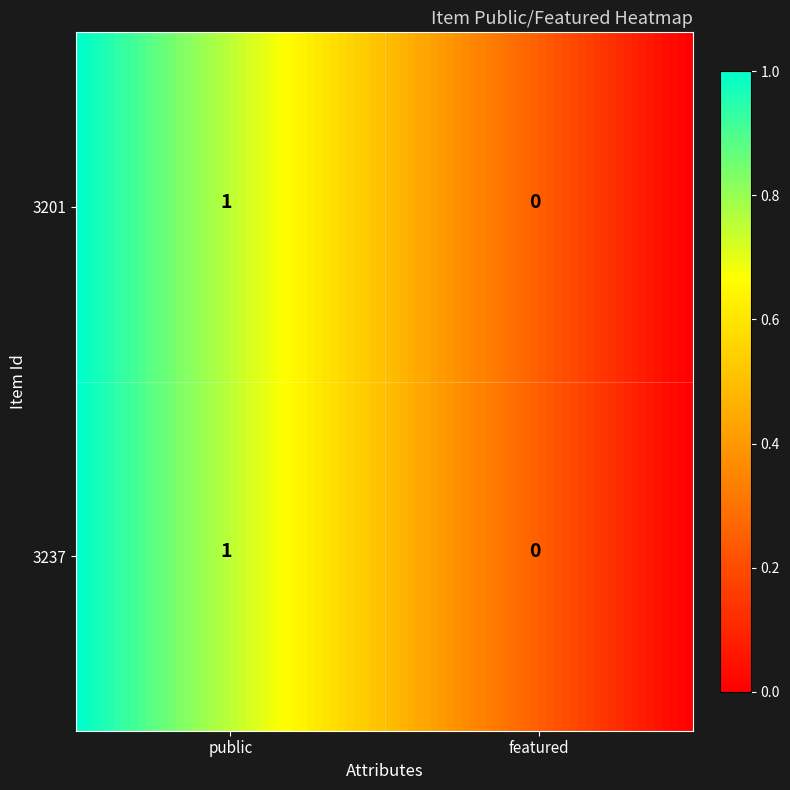

Count the number of categories in the chart.

2